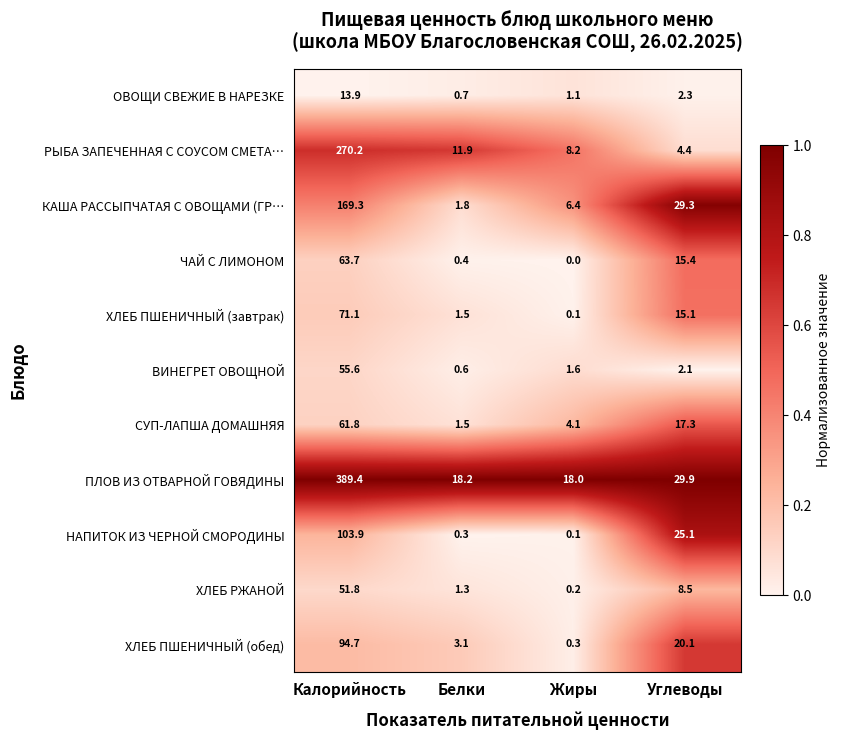

What is the spread (max minus min) of values at Калорийность?

375.5